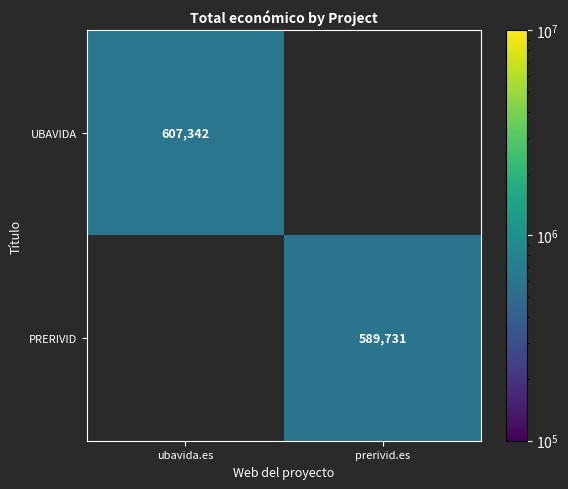

The value of PRERIVID at prerivid.es is 589731. True or false?

True